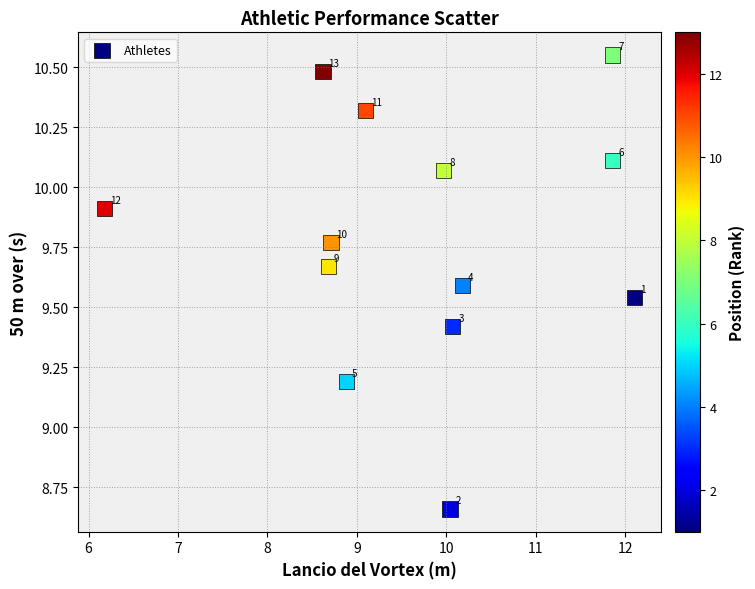

What is the range of X values (max minus min)?

5.9